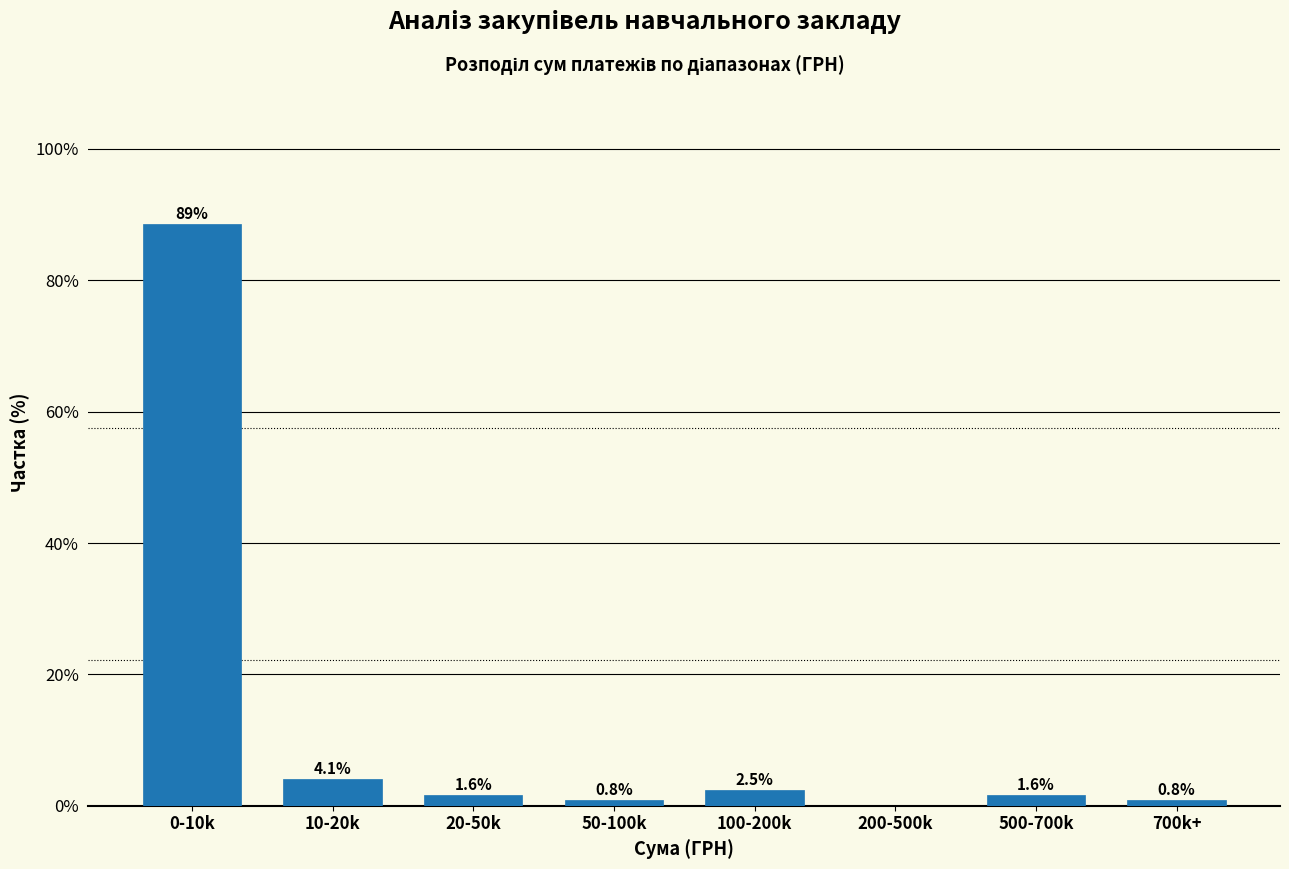

Reading left to right, what are all the values shown in this chart?

0-10k=88.5	10-20k=4.1	20-50k=1.6	50-100k=0.8	100-200k=2.5	200-500k=0.0	500-700k=1.6	700k+=0.8